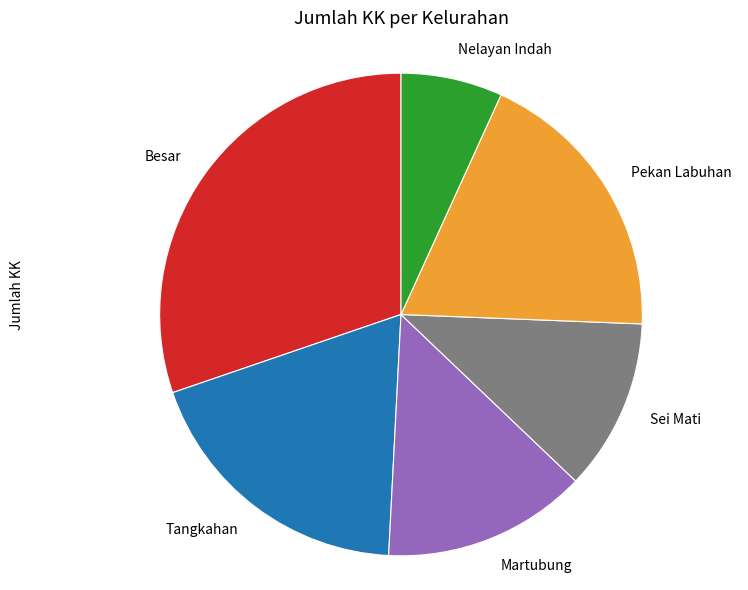

What is the ratio of the value at Pekan Labuhan to the value at Martubung?

1.4